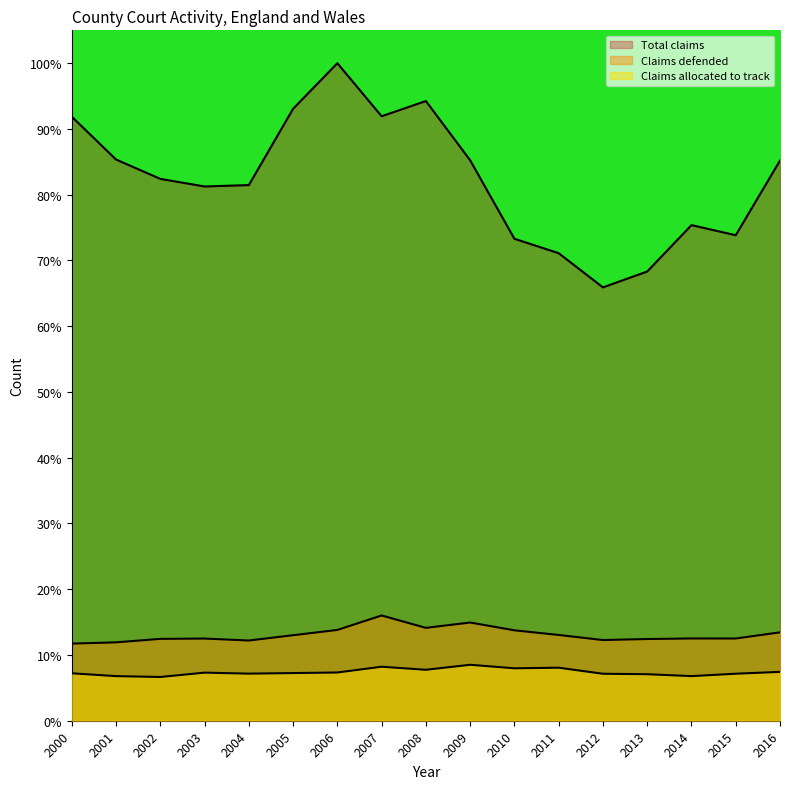

How many lines are shown in the chart?

3